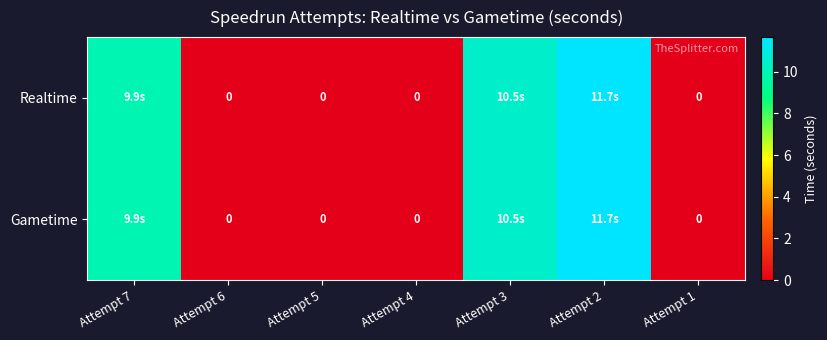

Which series has the widest spread of values?

Realtime